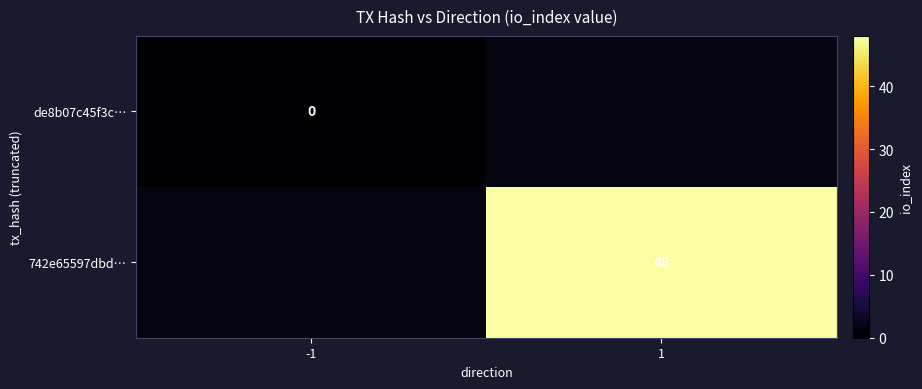

True or false: 742e65597dbd… has a value of 12 at 1.

False